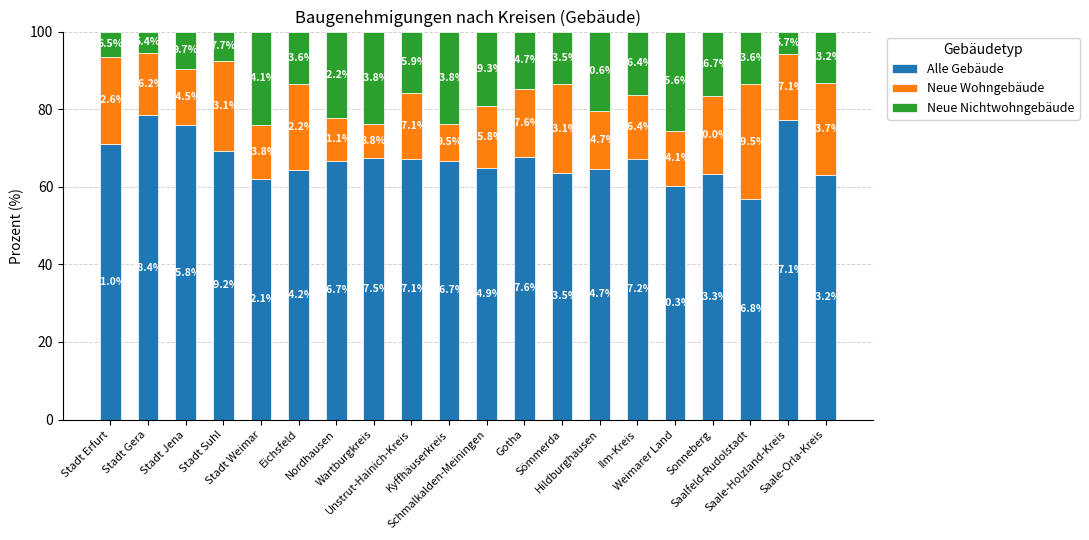

What is the maximum value for Alle Gebäude?

78.4